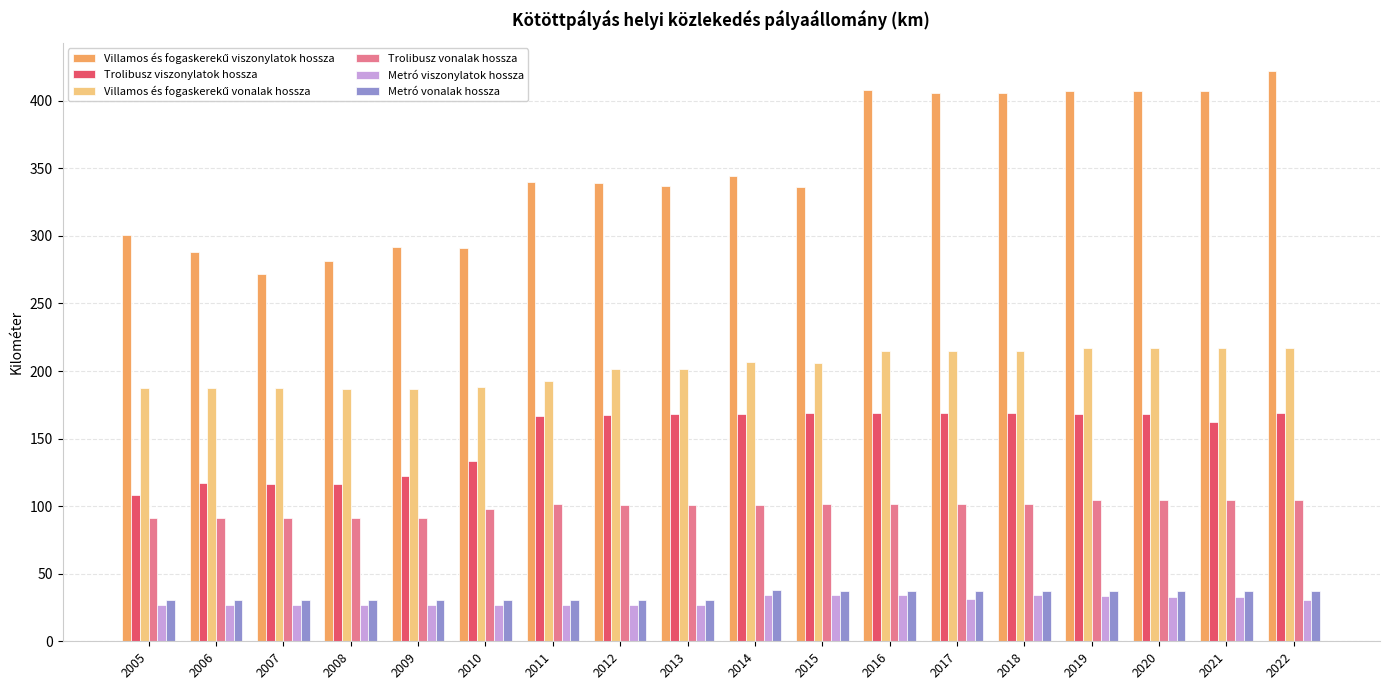

What is the value of the Metró vonalak hossza bar at the 14th from the left?

37.3